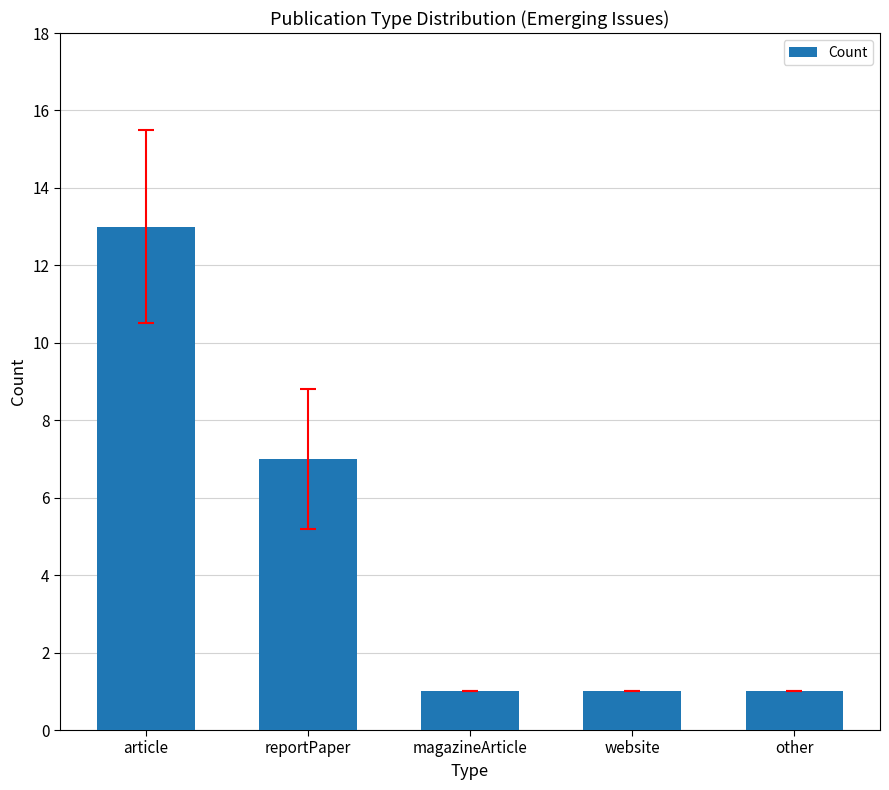

What is the smallest value displayed?

1